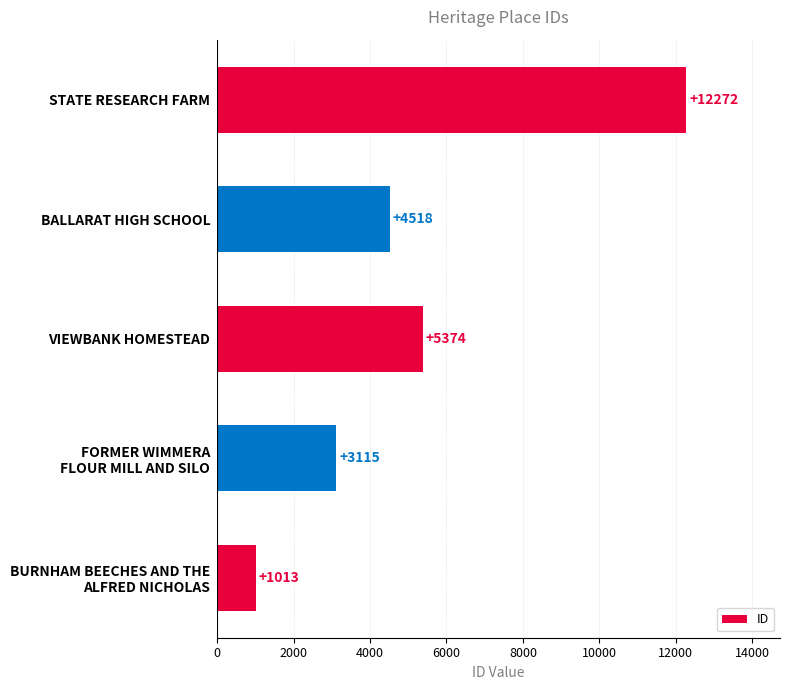

What is the change in value from BALLARAT HIGH SCHOOL to STATE RESEARCH FARM?

+7754